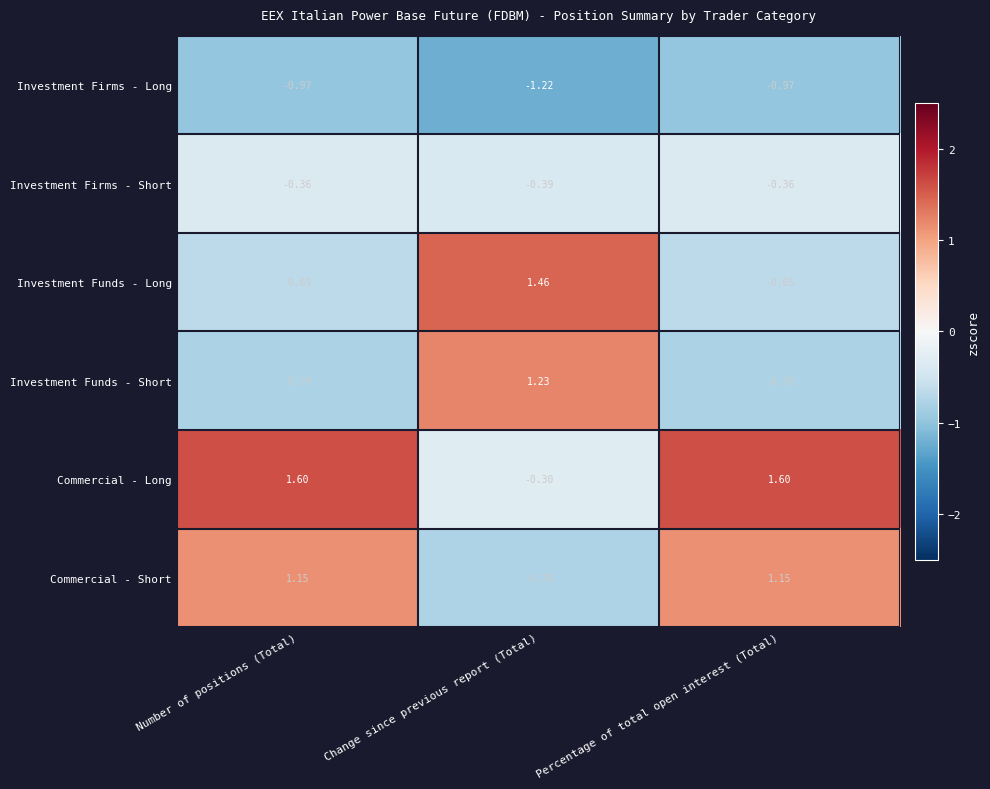

Which category has the lowest value across all series?

Change since previous report (Total)